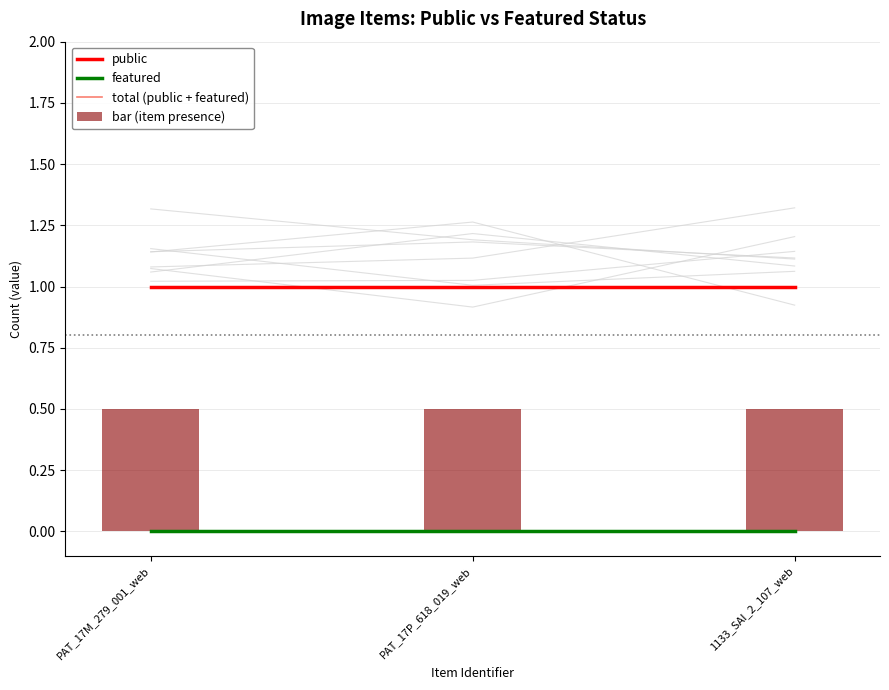

What are all the series names shown in the legend?

public, featured, total (public + featured), bar (item presence)